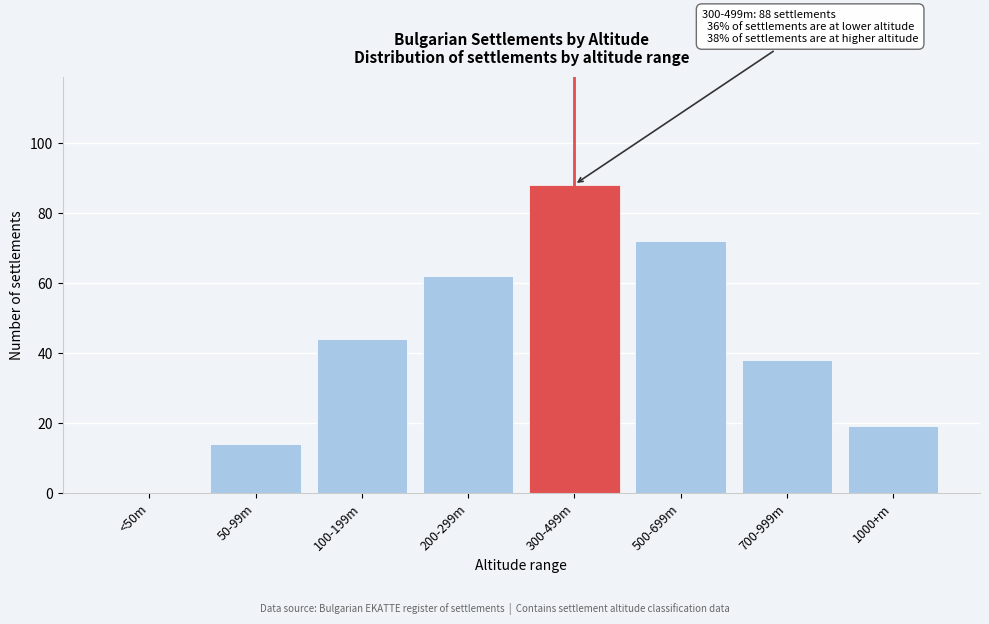

Reading right to left, transcribe all the data shown in this chart.

1000+m=19	700-999m=38	500-699m=72	300-499m=88	200-299m=62	100-199m=44	50-99m=14	<50m=0